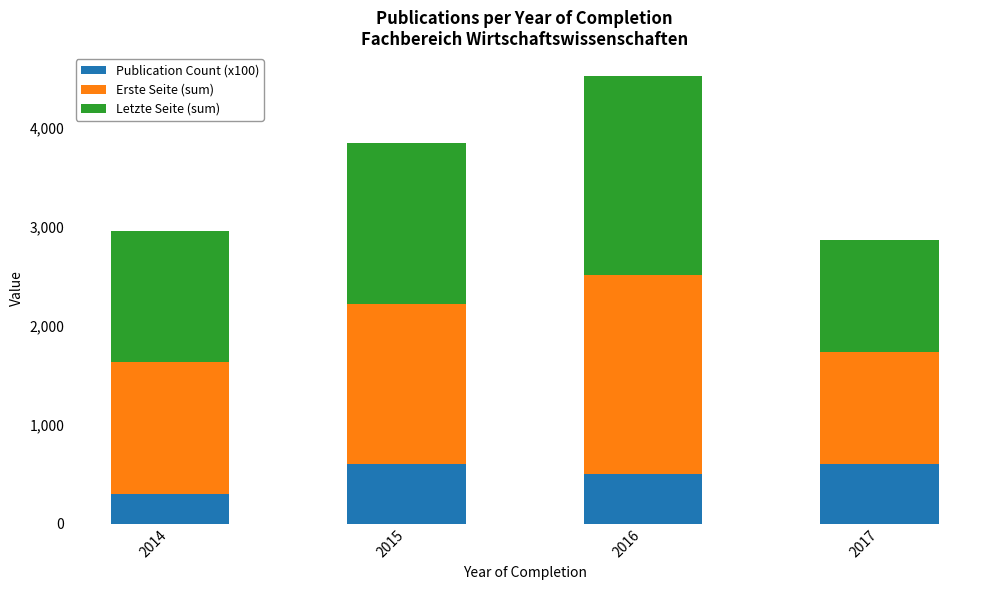

Reading left to right, list the values for the Publication Count (x100) series.

2014=300	2015=600	2016=500	2017=600